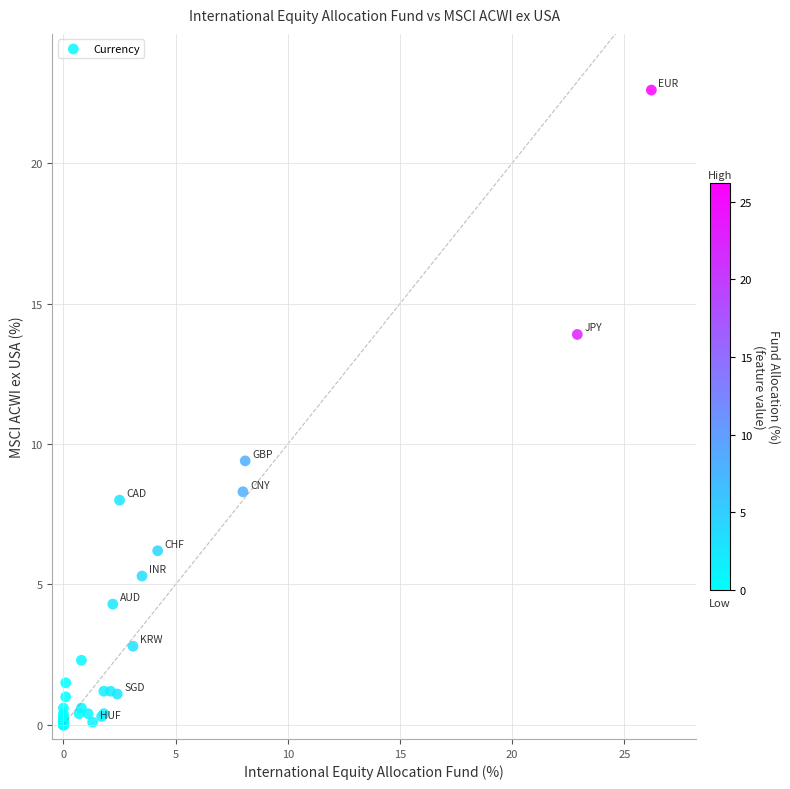

What Y value in the scatter plot is closest to 11?

9.4